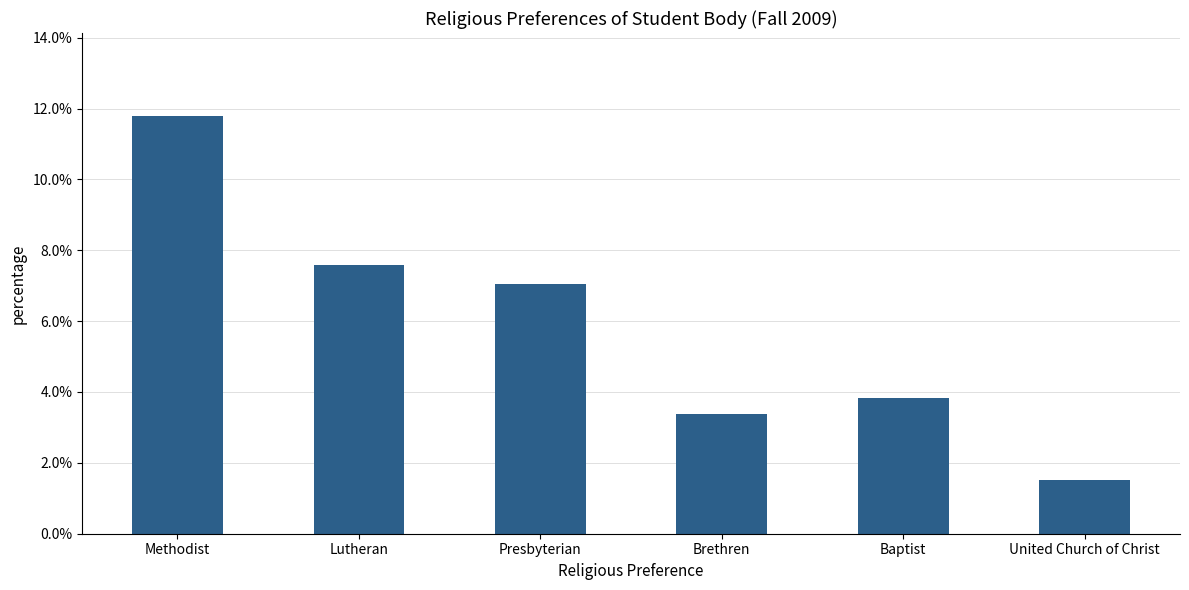

Where is the data nearest to the value 0?

United Church of Christ